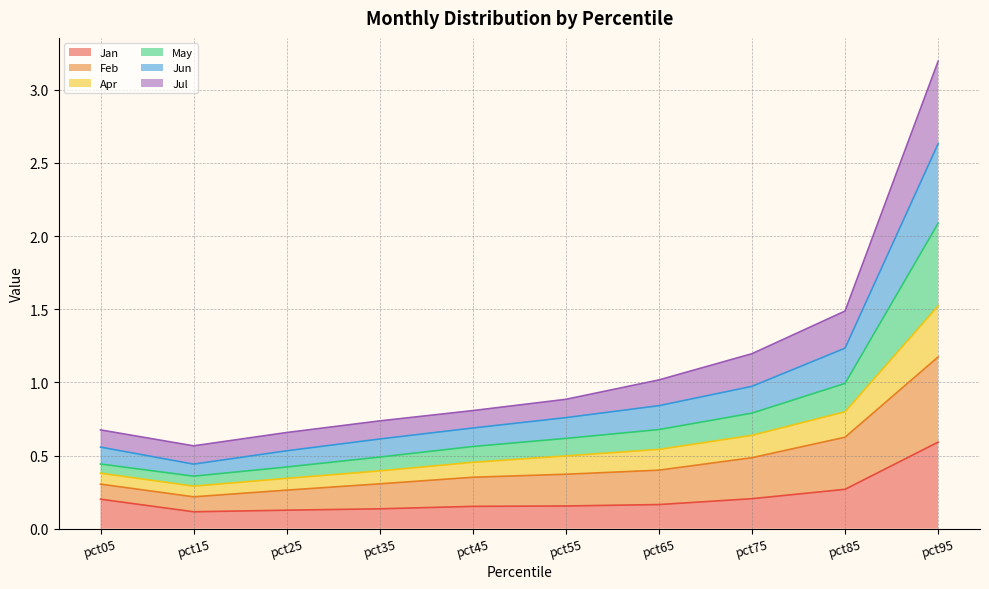

At which category does Feb reach its first local valley?

pct15